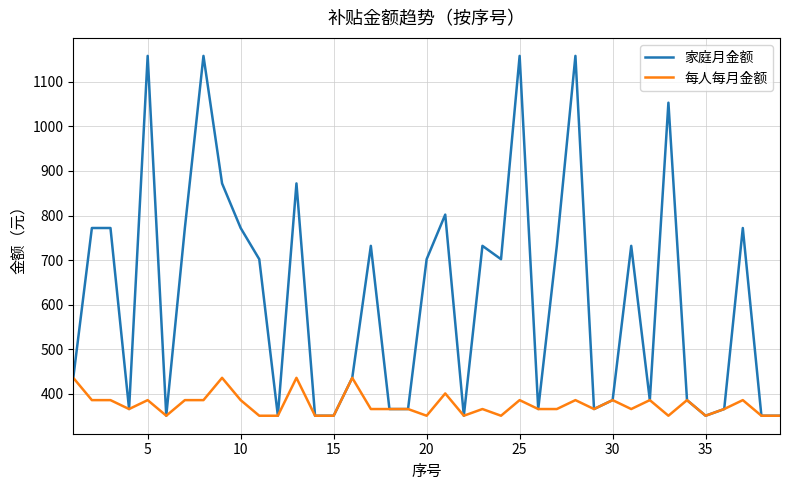

Reading right to left, list all the values displayed in this chart.

家庭月金额: 351	351	772	366	351	386	1053	386	732	386	366	1158	732	366	1158	702	732	351	802	702	366	366	732	436	351	351	872	351	702	772	872	1158	772	351	1158	366	772	772	436
每人每月金额: 351	351	386	366	351	386	351	386	366	386	366	386	366	366	386	351	366	351	401	351	366	366	366	436	351	351	436	351	351	386	436	386	386	351	386	366	386	386	436